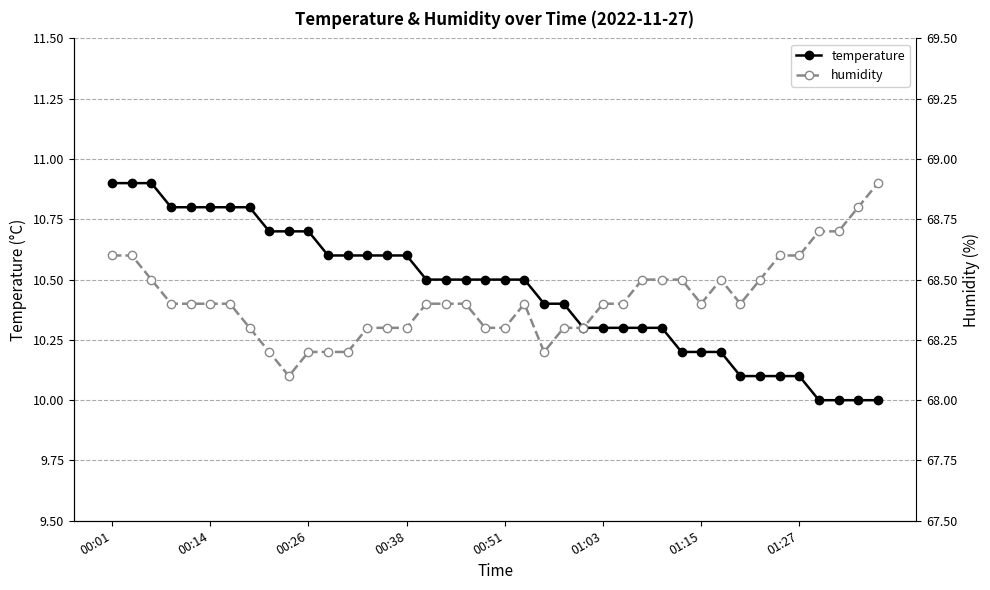

Count the number of categories in the chart.

40